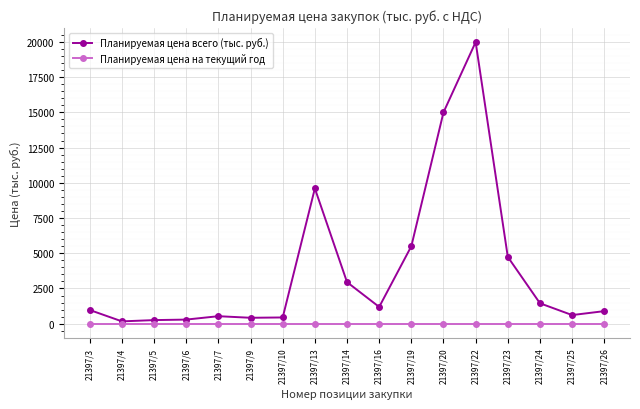

True or false: Планируемая цена всего (тыс. руб.) has more than 1 points higher than both neighbors.

True